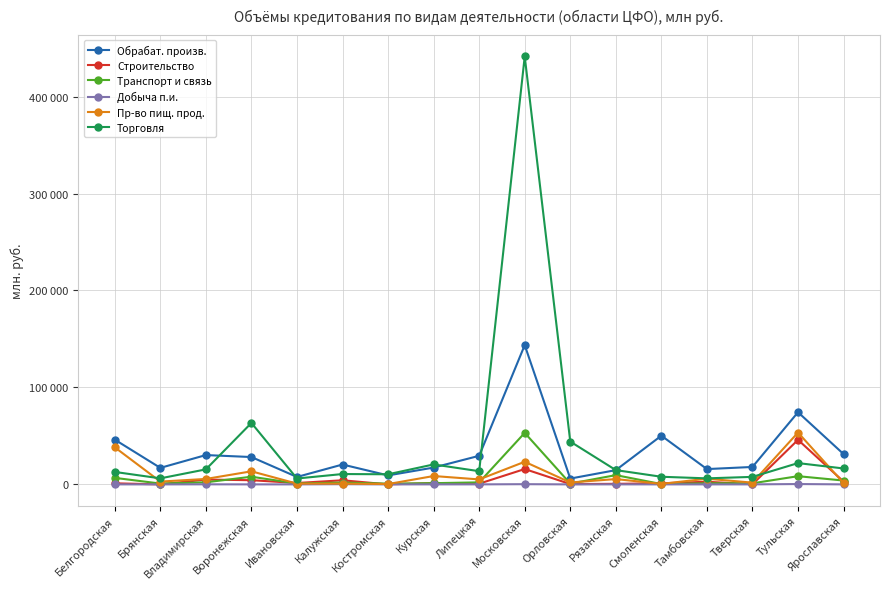

What is the average value of the Добыча п.и. series?

56